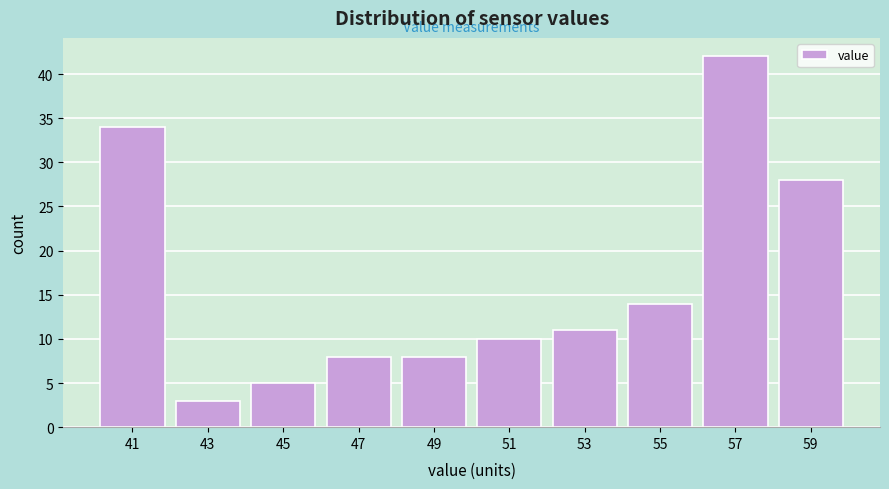

Reading left to right, transcribe all the data shown in this chart.

41=34	43=3	45=5	47=8	49=8	51=10	53=11	55=14	57=42	59=28